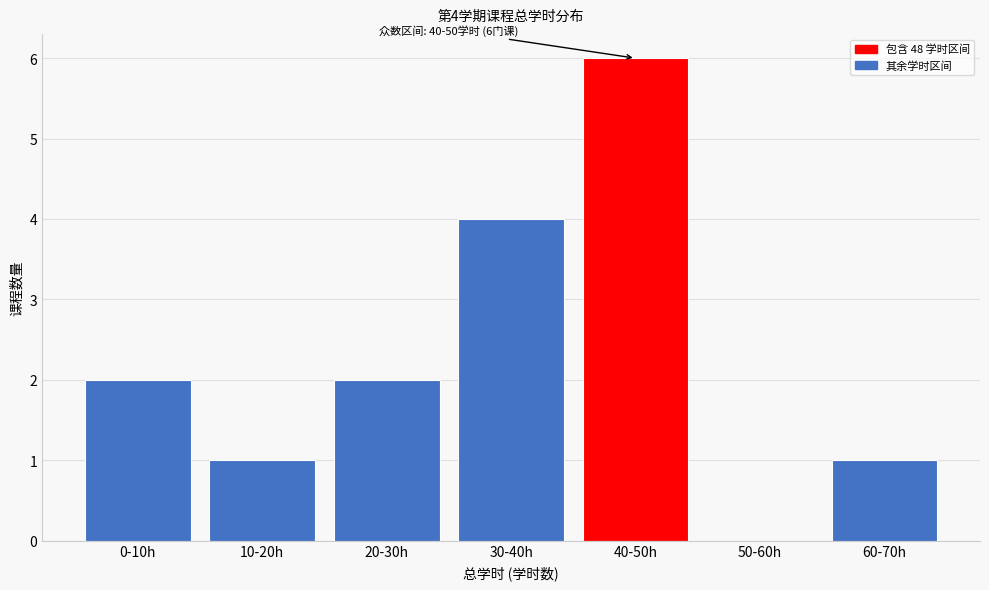

Reading left to right, list all the values displayed in this chart.

0-10h=2	10-20h=1	20-30h=2	30-40h=4	40-50h=6	50-60h=0	60-70h=1